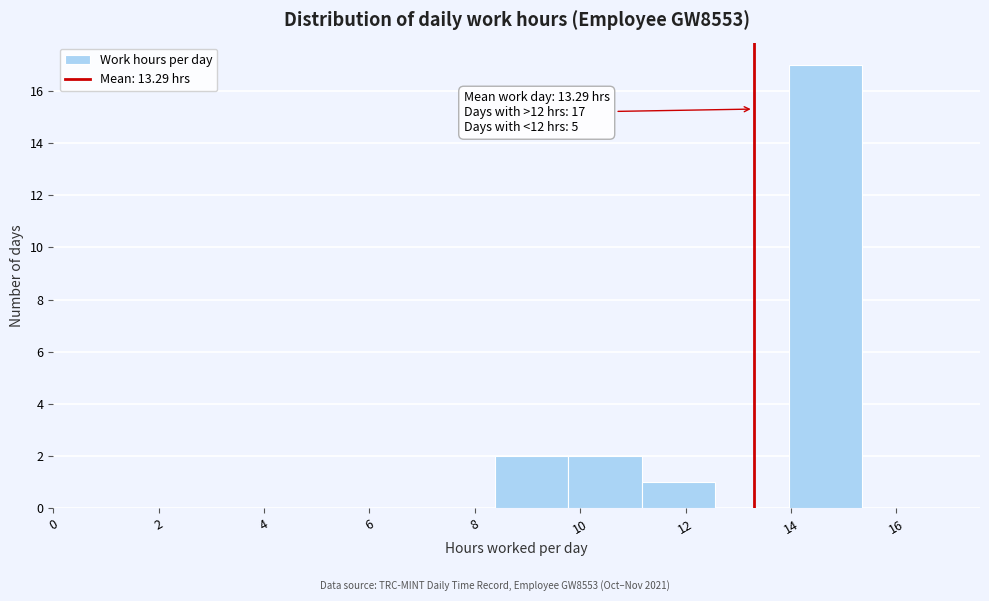

Over which range of the x-axis is the bar tallest?

14.0 to 15.4